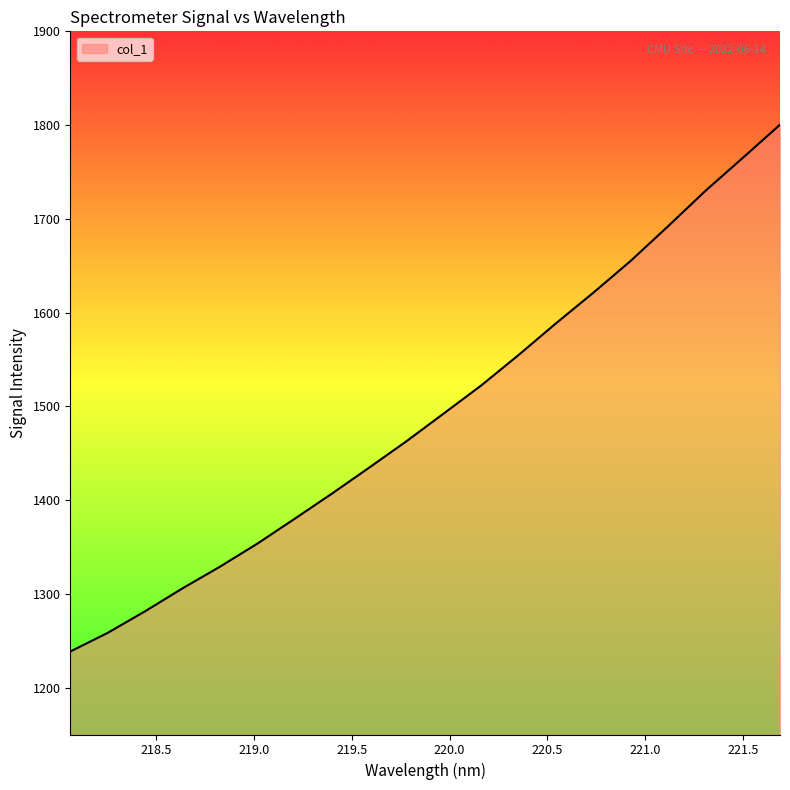

True or false: the data has more than 2 interior local peaks.

False